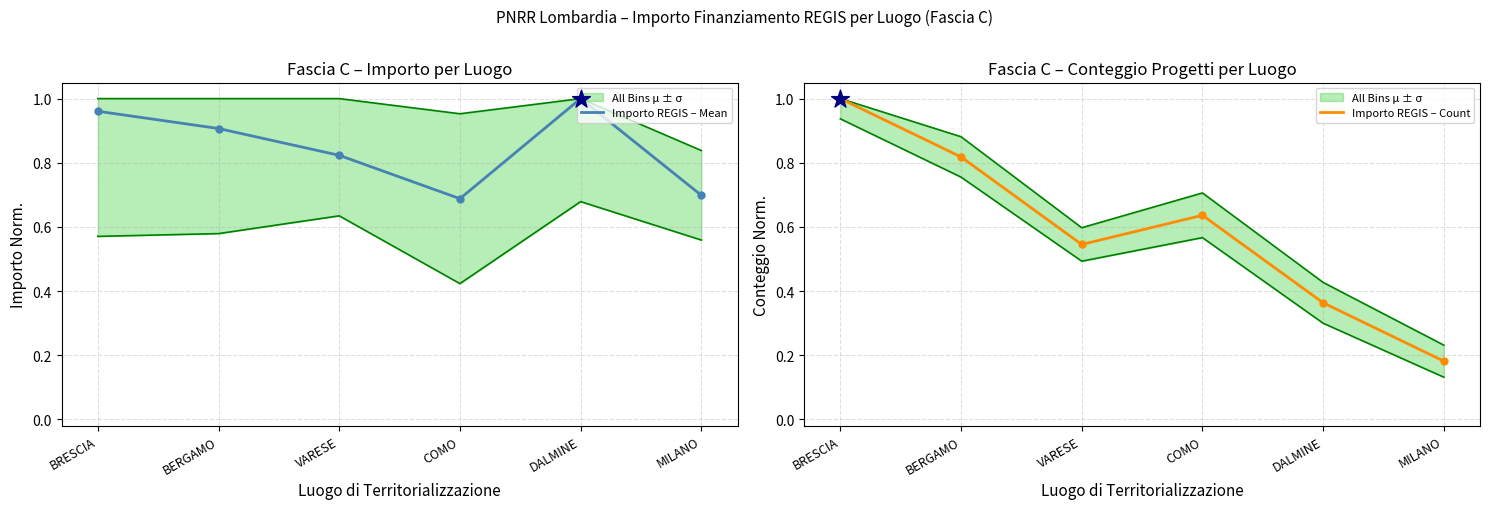

At how many categories does at least one series exceed 0?

6